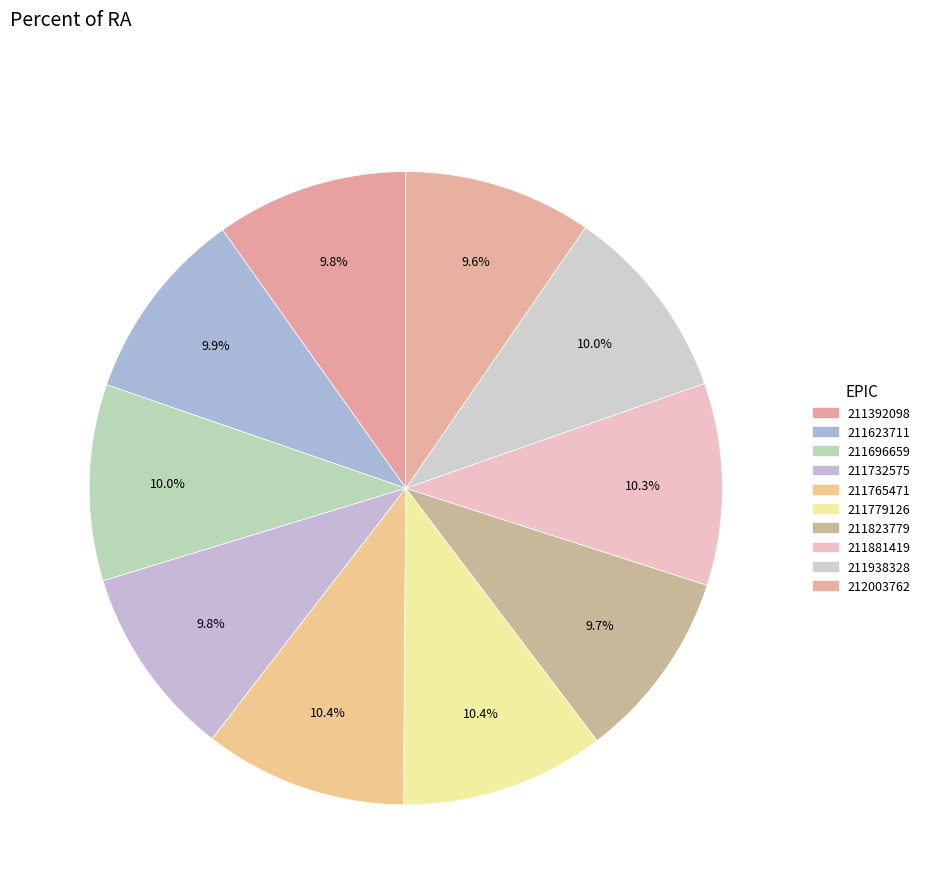

How many slices are in this pie chart?

10